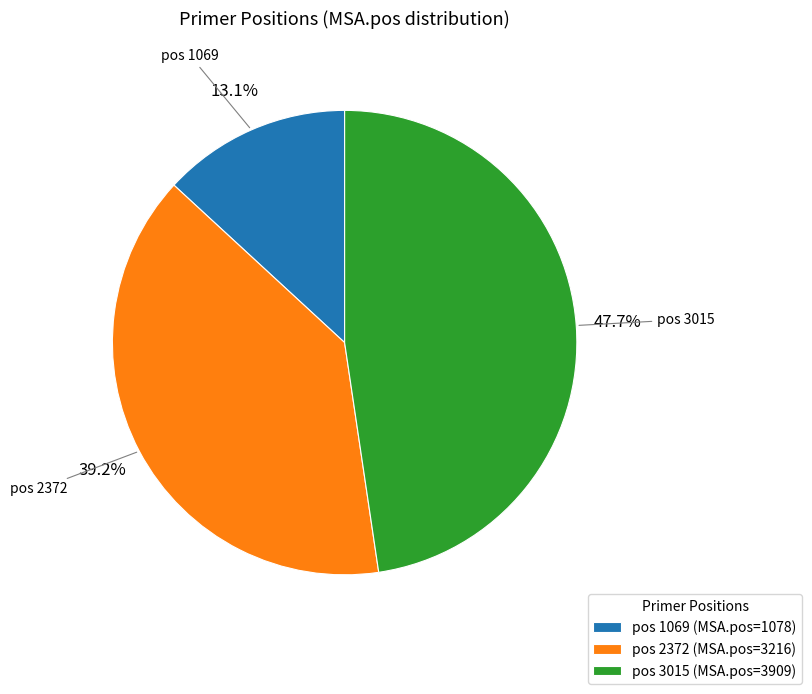

Which category has the smallest portion of the pie?

pos 1069 (MSA.pos=1078)